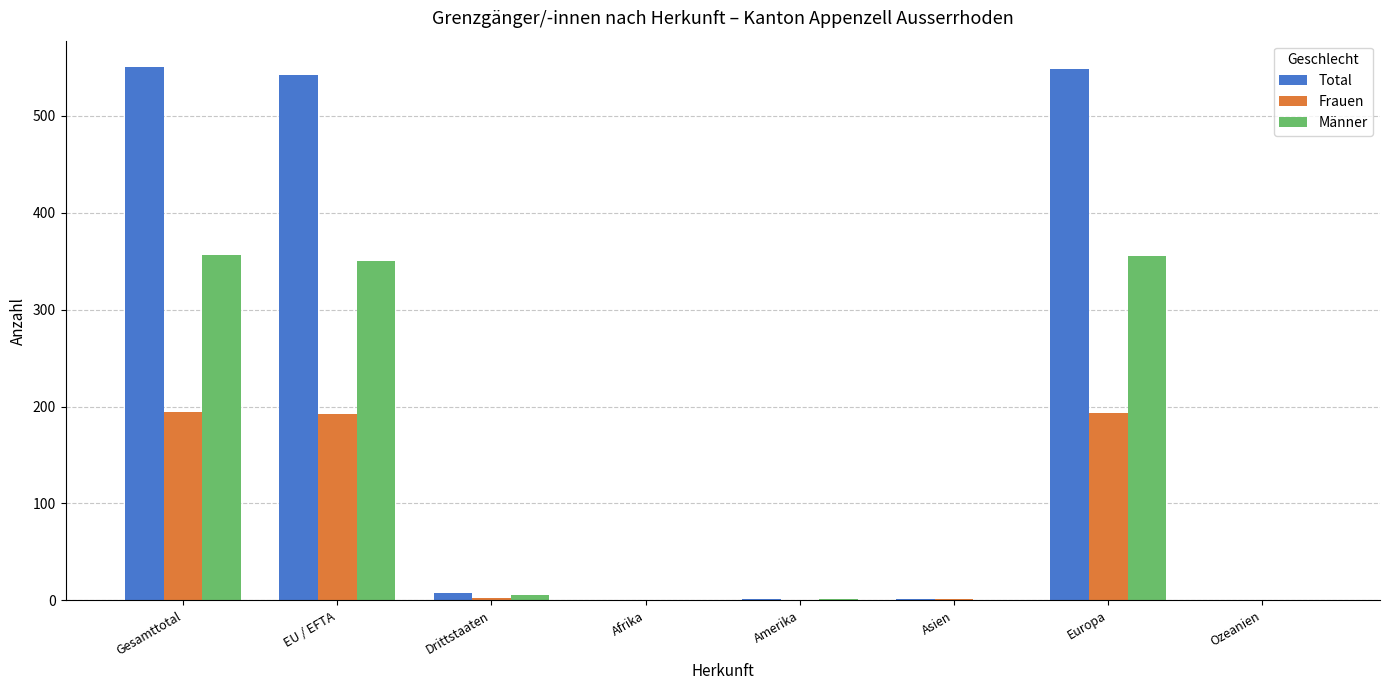

What is the highest value of the Frauen series?

194